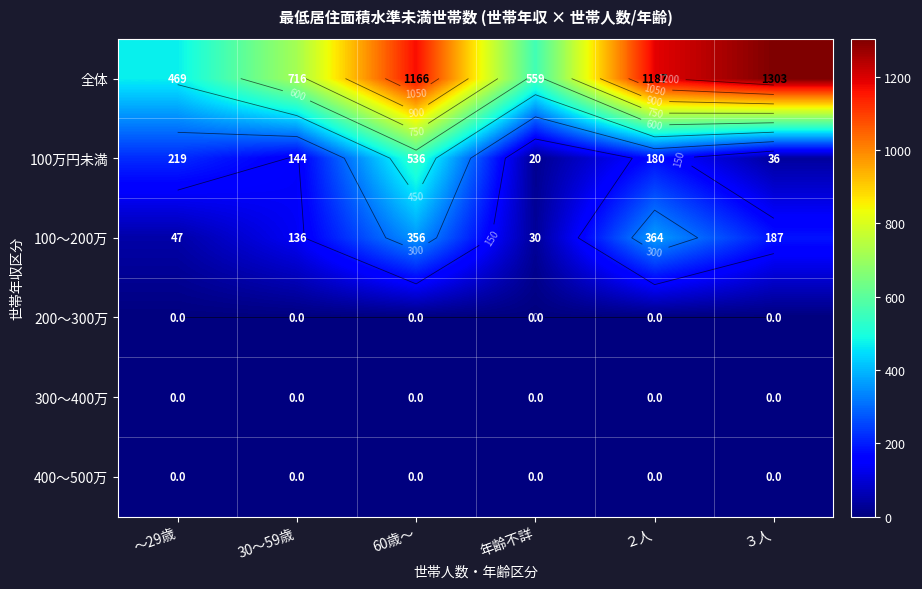

Is the value of 200～300万 at ２人 greater than the value of 100～200万 at 60歳～?

No